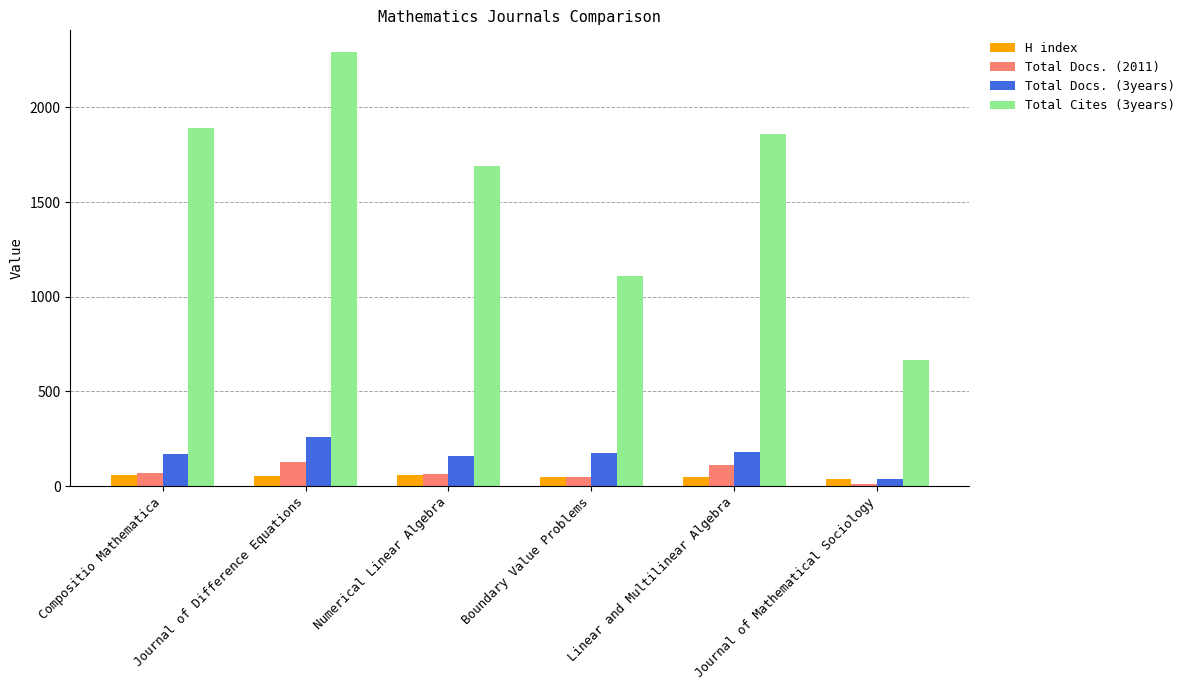

How many values in the H index series are below 52?

3